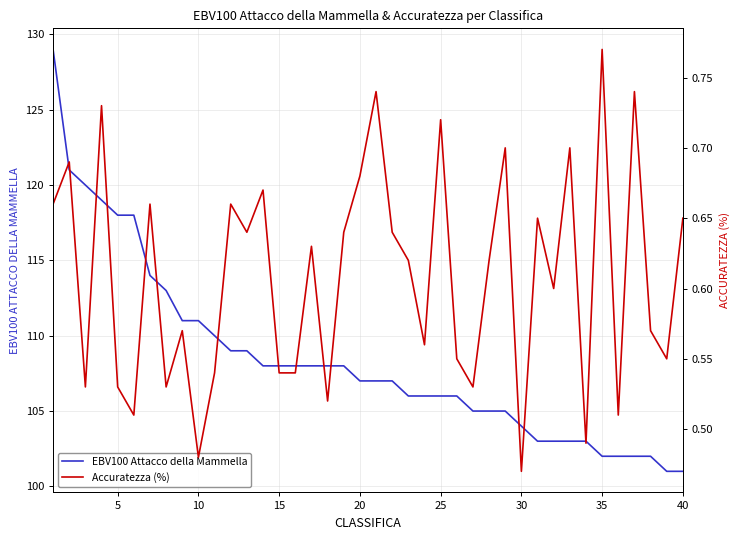

Rank the series by their average value, from highest to lowest.

EBV100 Attacco della Mammella, Accuratezza (%)